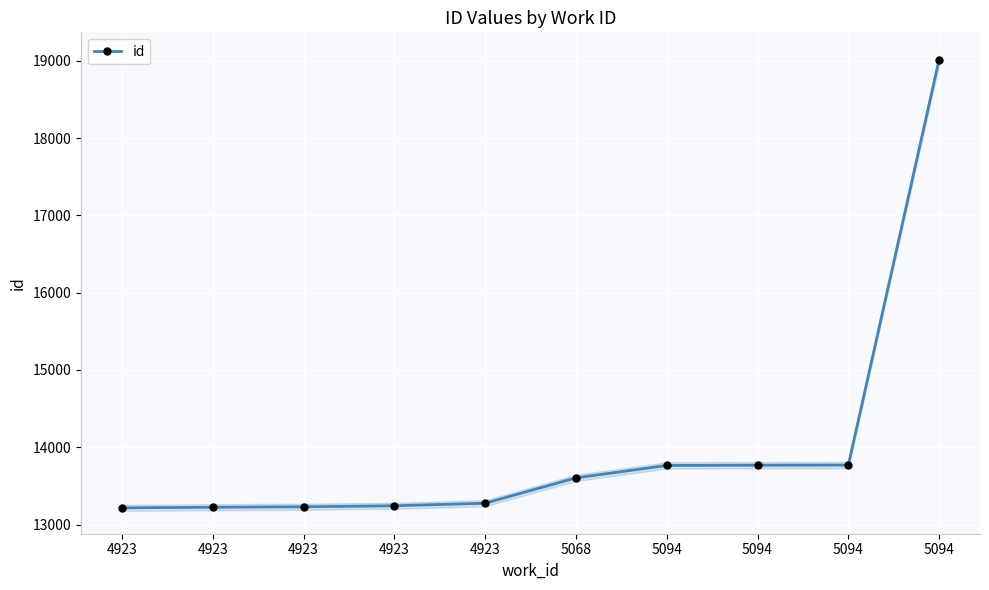

The chart shows a value of 13216 at 4923. True or false?

True